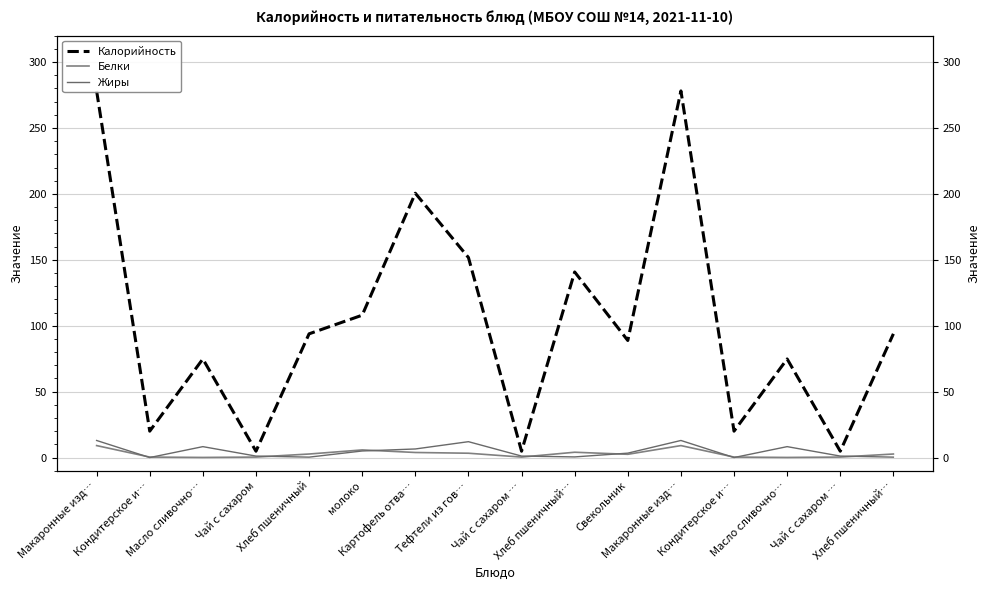

What is the difference between the second highest and minimum values in the Жиры series?

13.0